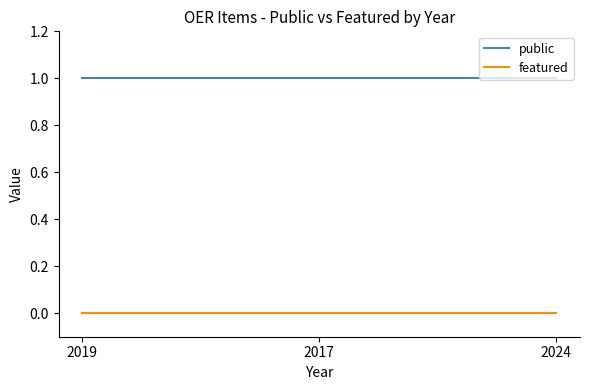

What is the spread (max minus min) of values at 2017?

1